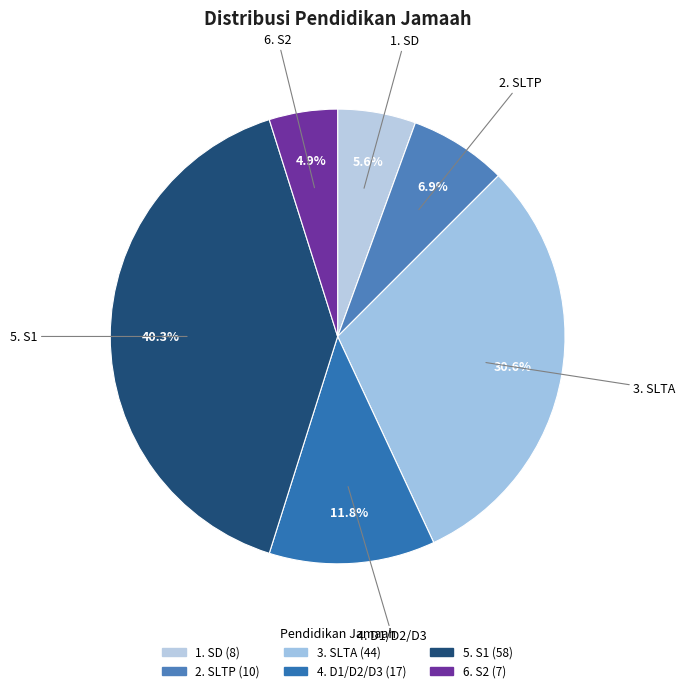

To the nearest percent, what percentage of the pie is 1. SD?

6%